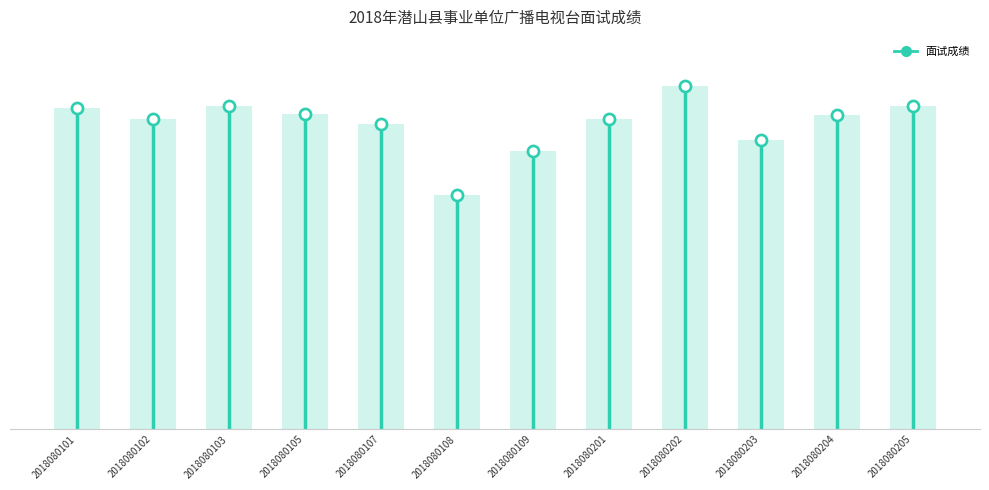

What is the change in value from 2018080102 to 2018080205?

+3.2